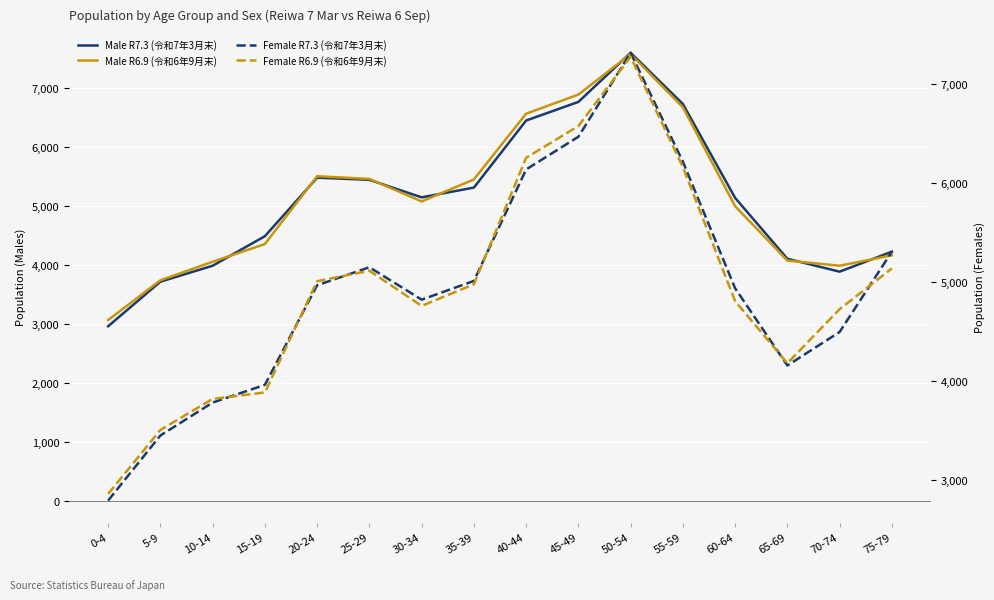

True or false: Male R7.3 (令和7年3月末) has a value of 6730 at 55-59.

True